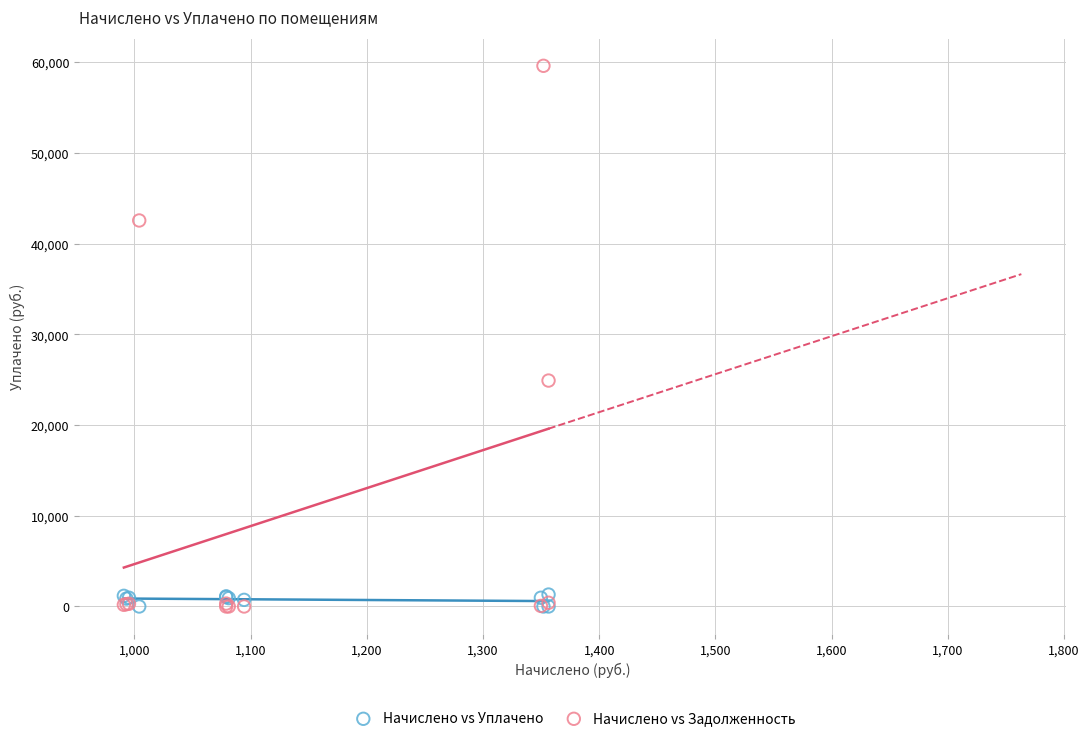

Which series reaches the maximum Y coordinate?

Начислено vs Задолженность